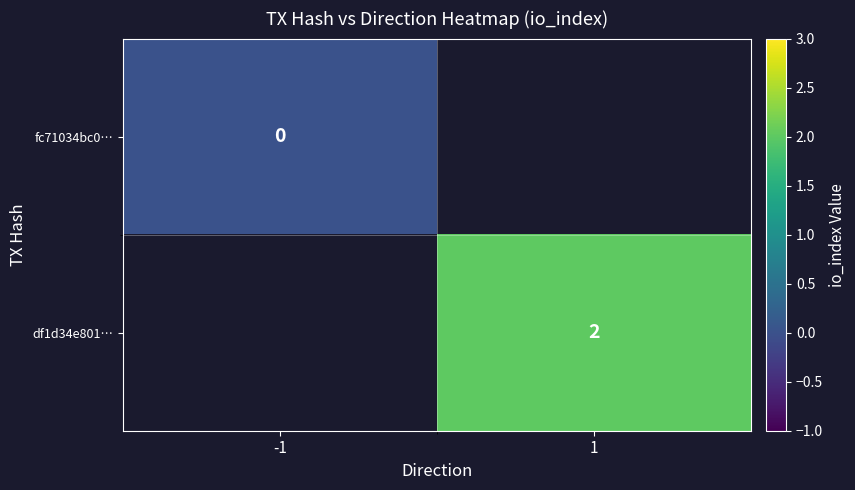

List the labels in order of df1d34e801… value, smallest first.

-1, 1